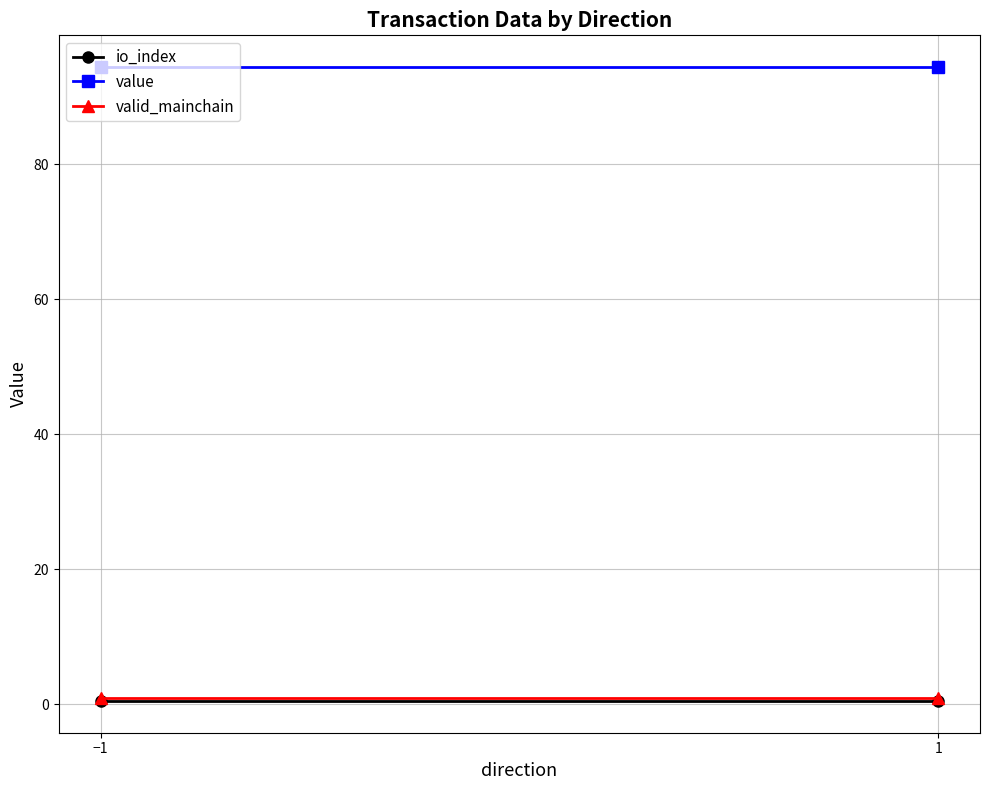

What is the smallest value displayed?

0.5